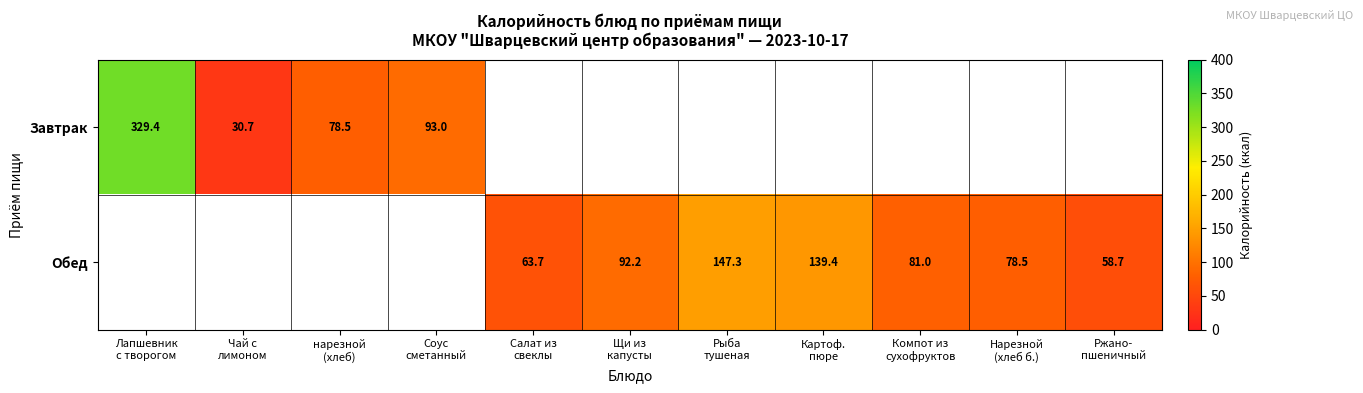

How many Обед values are between 81 and 82?

1